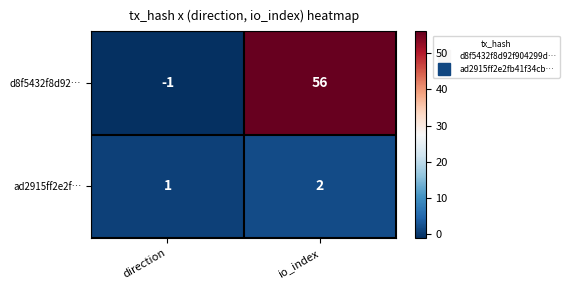

List the series in order of their peak value, lowest first.

ad2915ff2e2f…, d8f5432f8d92…